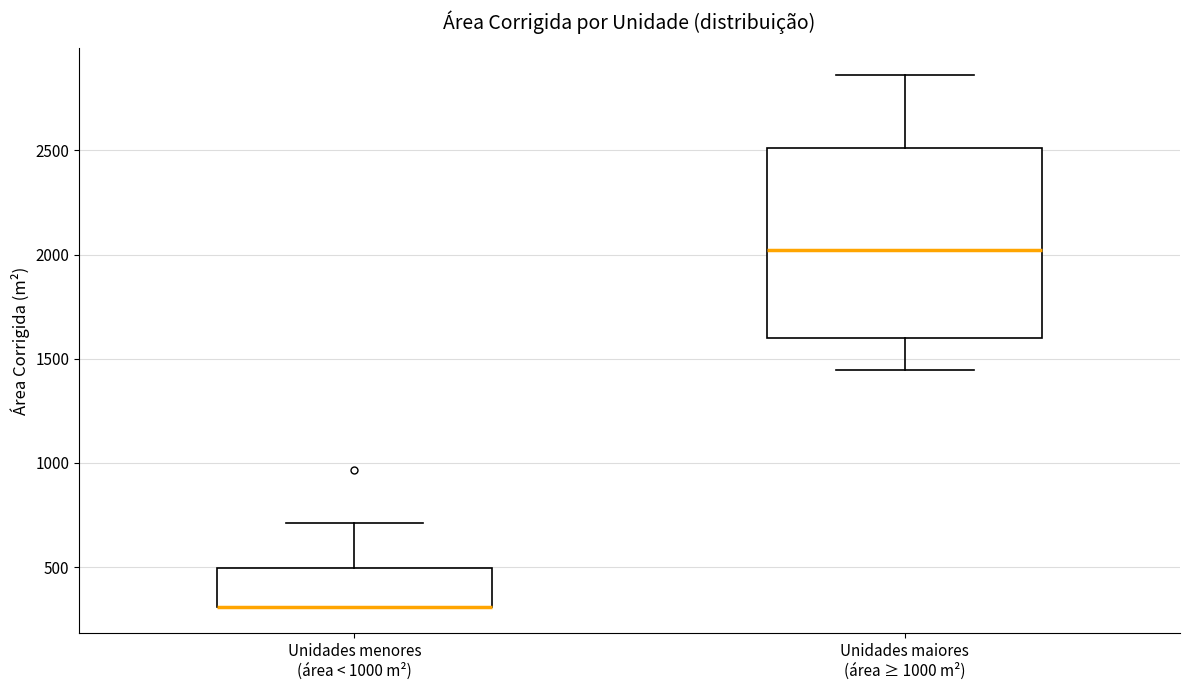

Reading left to right, read every box against the y-axis: the position of its median line, the range the box covers, and the ends of its whiskers. The values are not printed on the chart, so give them approximately, as read against the axis.

Unidades menores (área < 1000 m²): median 300 (drawn on the box's lower edge), box 300 to 500, whiskers 300 to 700
Unidades maiores (área ≥ 1000 m²): median 2000, box 1600 to 2500, whiskers 1450 to 2850